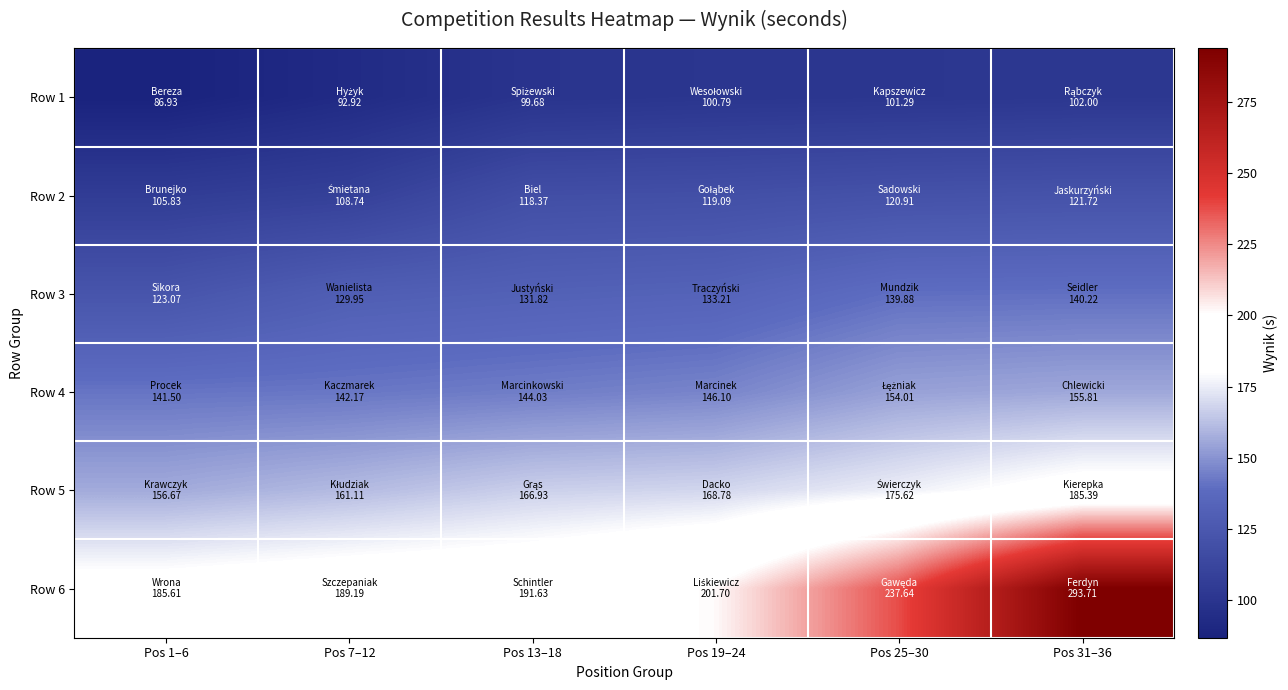

Which label corresponds to the smallest value in the chart?

Pos 1–6